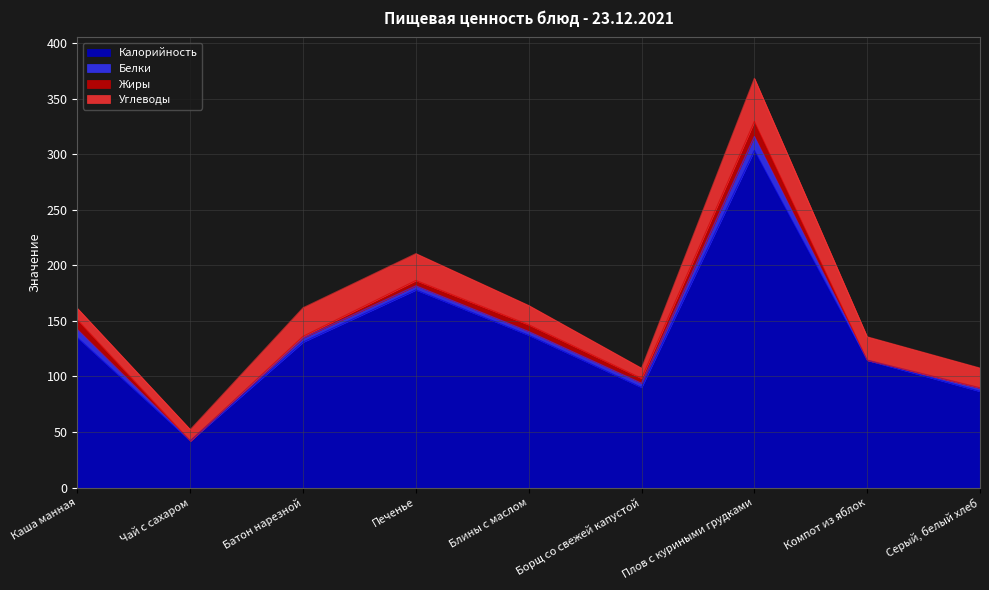

Which series changed the most between Каша манная and Батон нарезной?

Углеводы